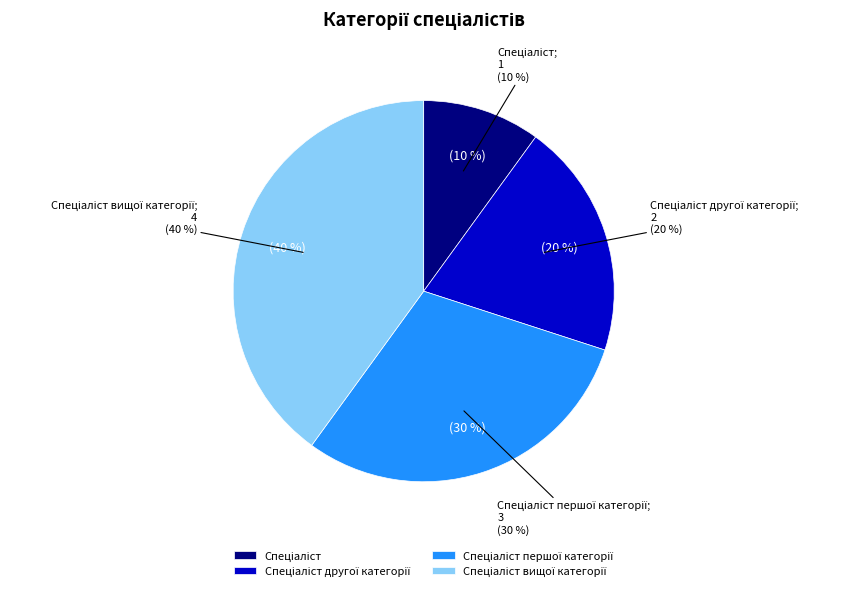

Rank the categories by value from lowest to highest.

Спеціаліст, Спеціаліст другої категорії, Спеціаліст першої категорії, Спеціаліст вищої категорії